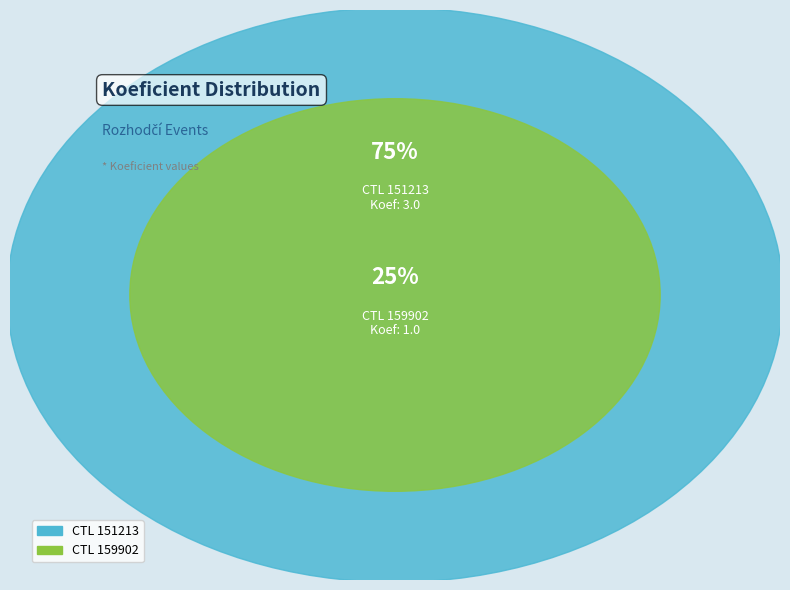

What is the largest slice in the pie chart?

151213